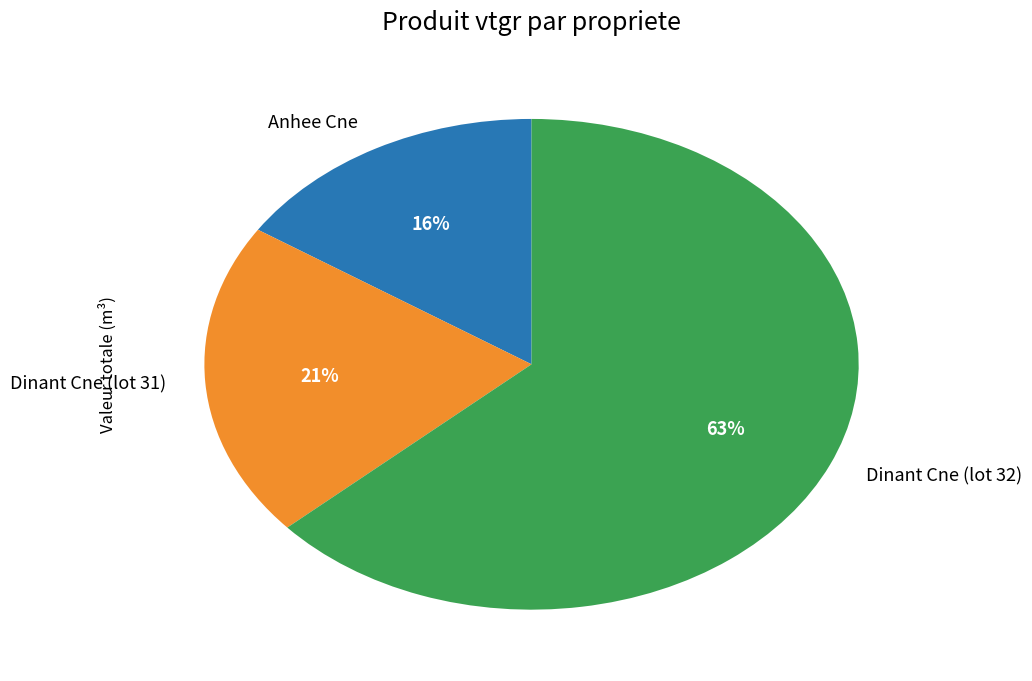

The Dinant Cne (lot 31) slice represents 21% of the pie. True or false?

True